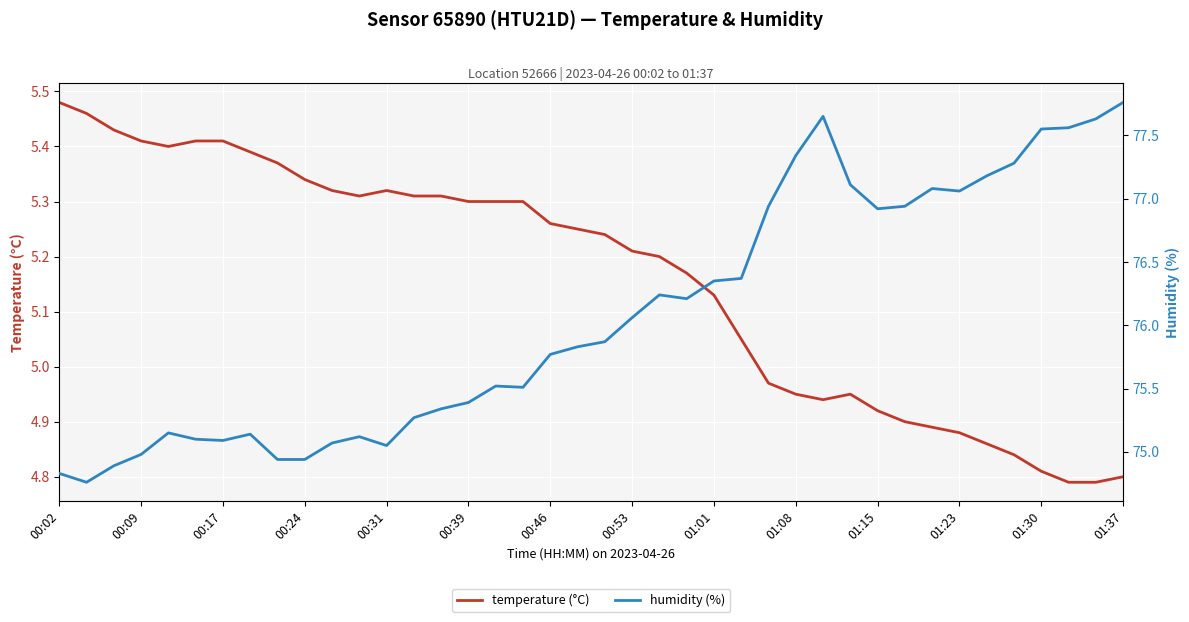

Which series has the widest spread of values?

humidity (%)